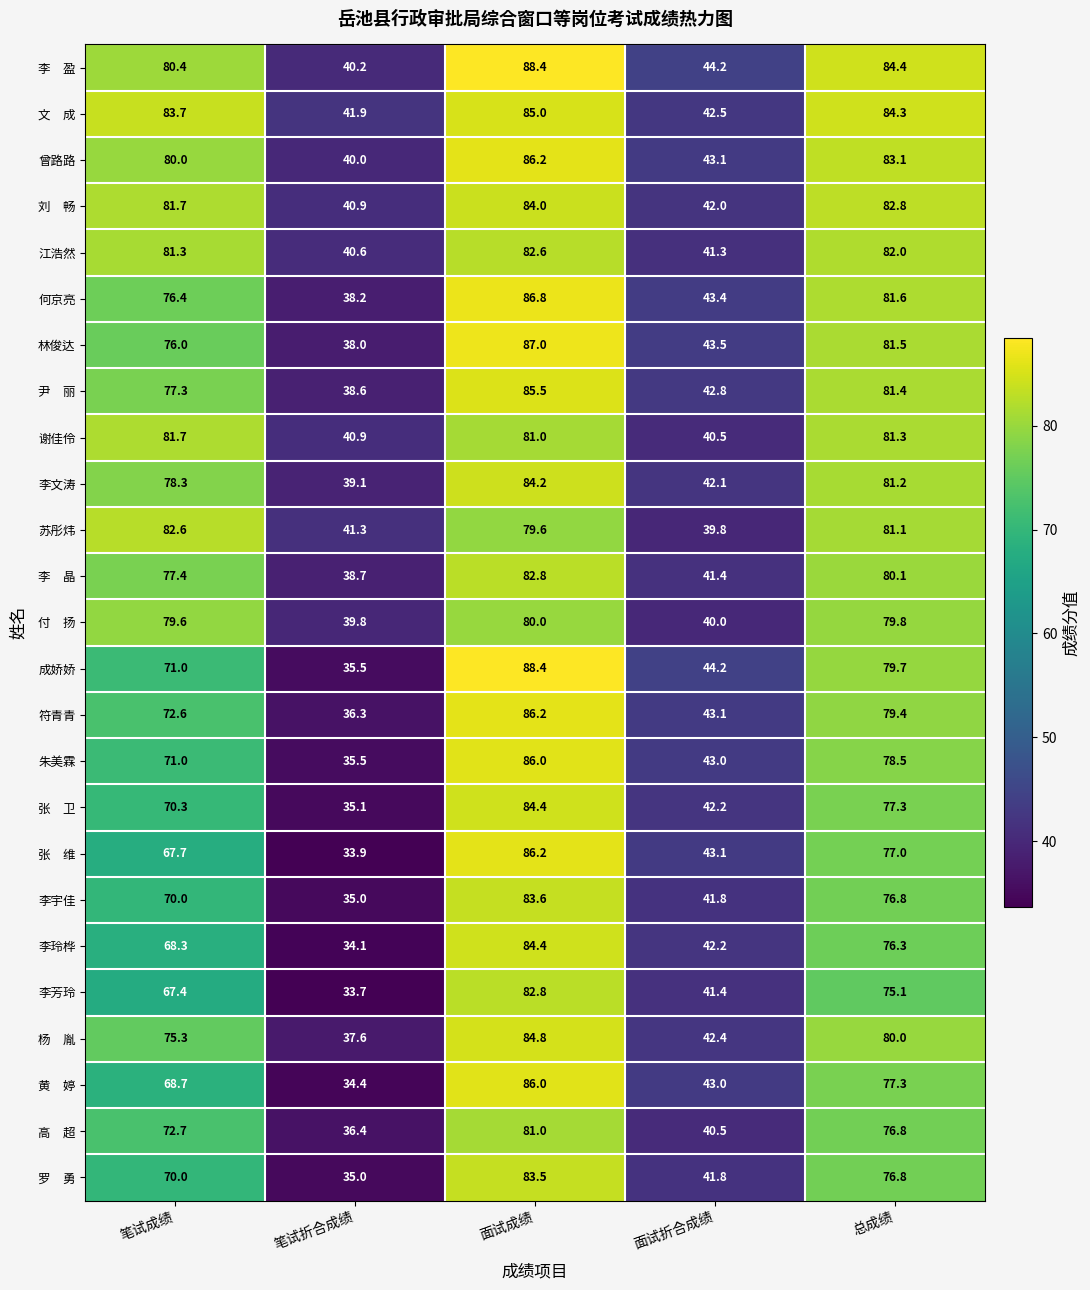

Which label corresponds to the largest value in the chart?

面试成绩